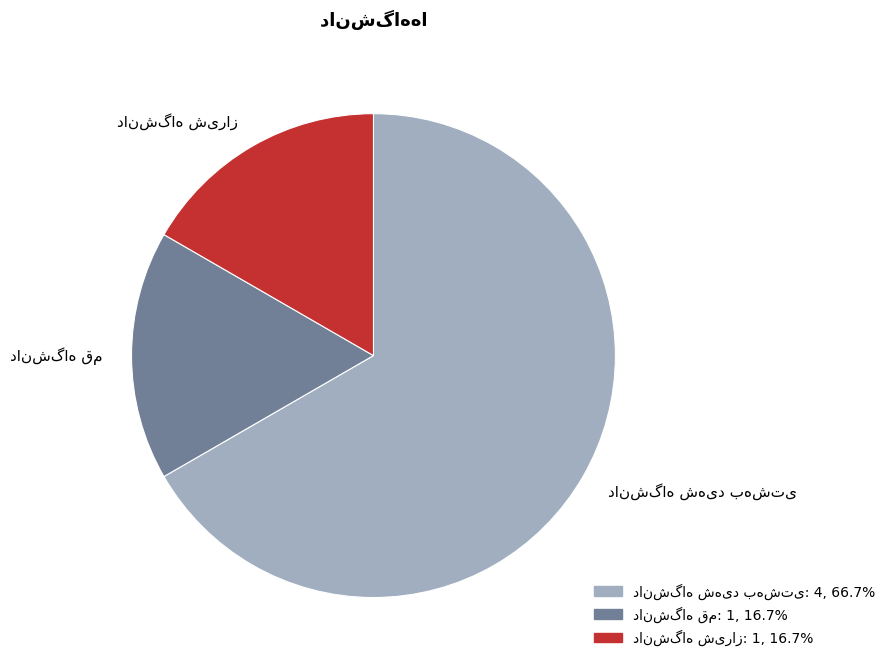

How many segments does this pie chart have?

3